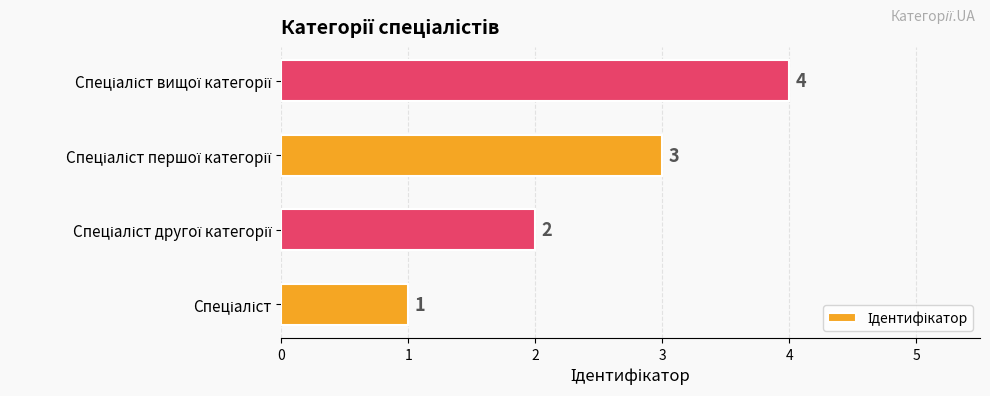

What is the maximum value shown in the chart?

4